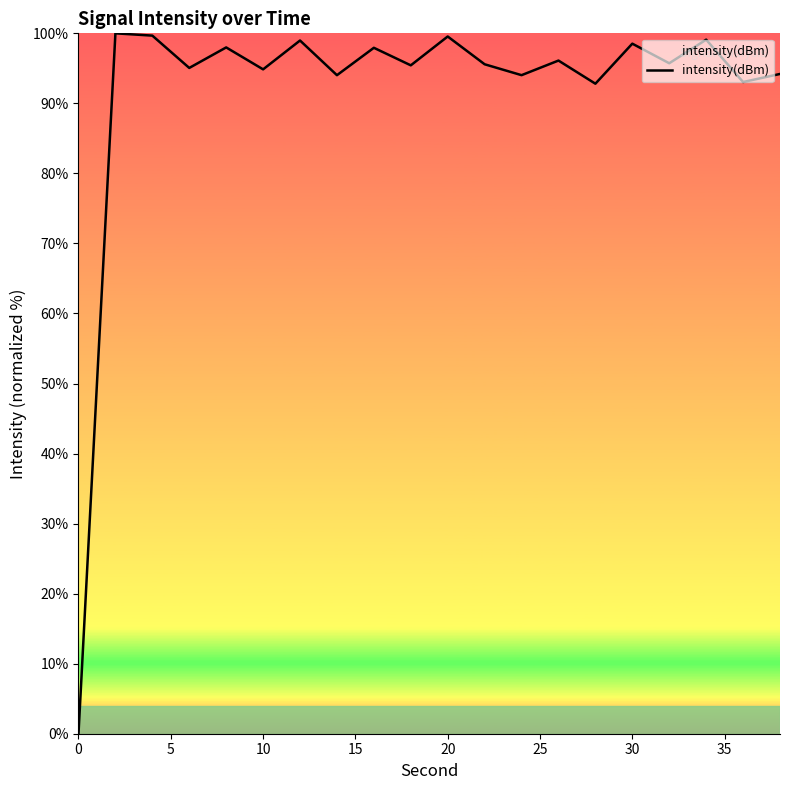

How many series are shown in this chart?

1